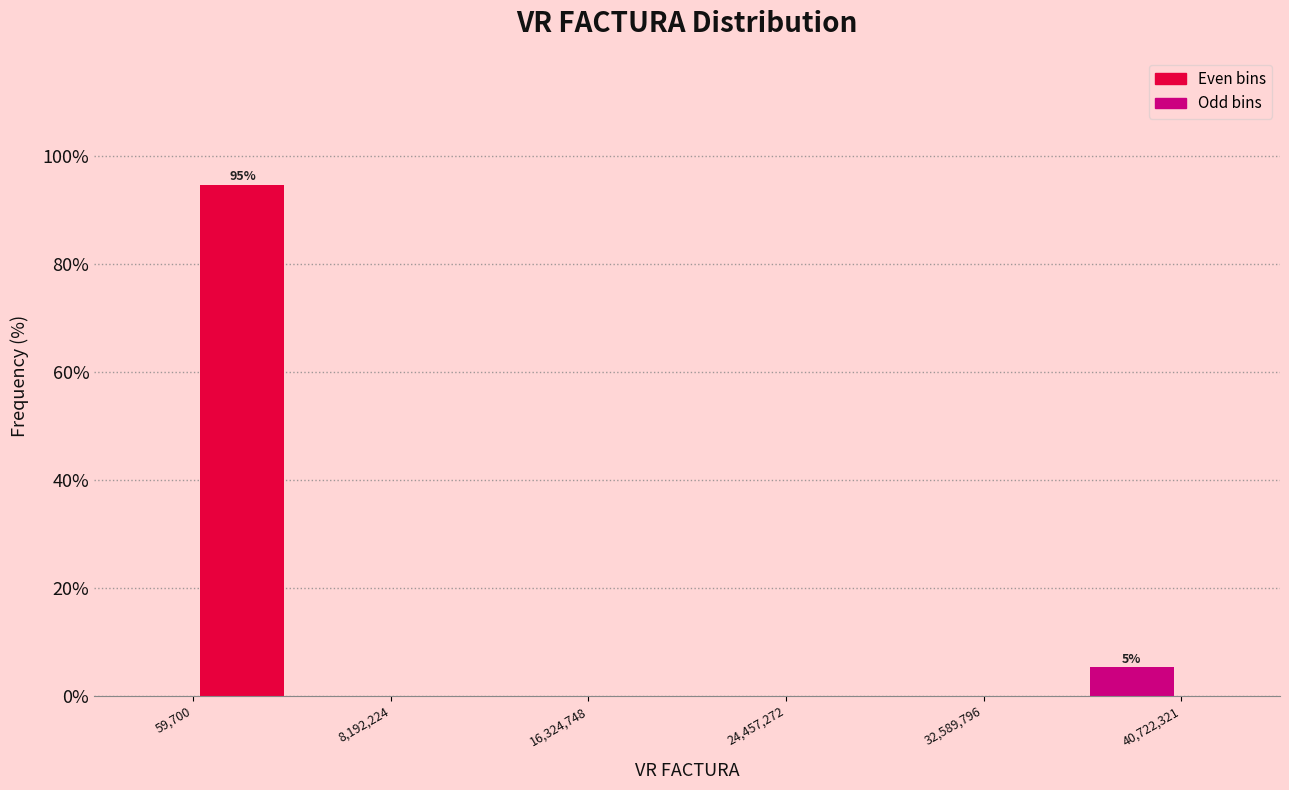

Over which range of the x-axis is the bar tallest?

0 to 4000000